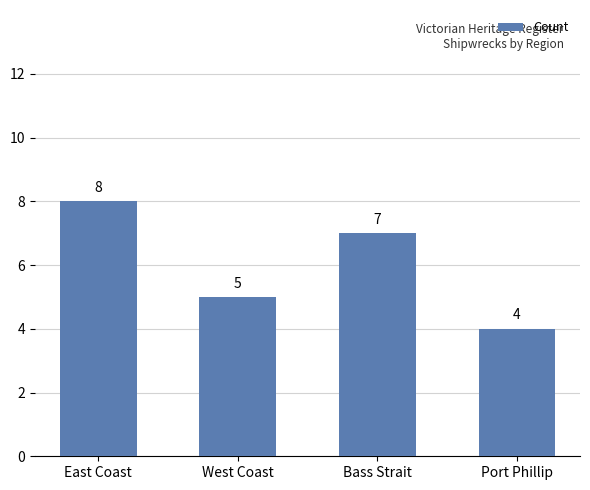

List the labels in order of value, largest first.

East Coast, Bass Strait, West Coast, Port Phillip